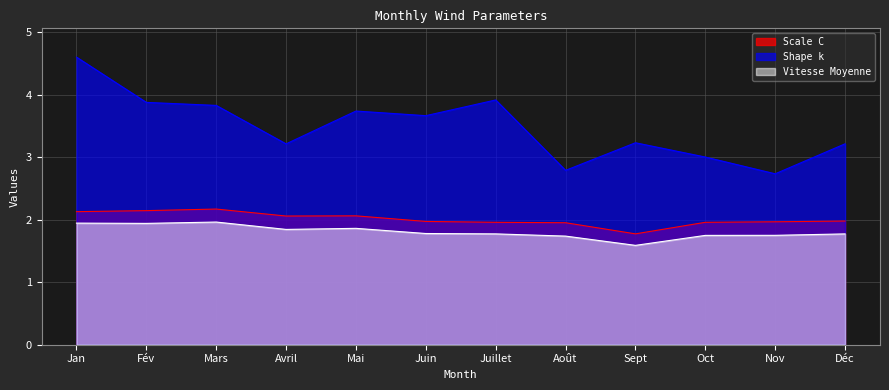

Rank the categories by Vitesse Moyenne value from lowest to highest.

Sept, Août, Oct, Nov, Déc, Juillet, Juin, Avril, Mai, Fév, Jan, Mars